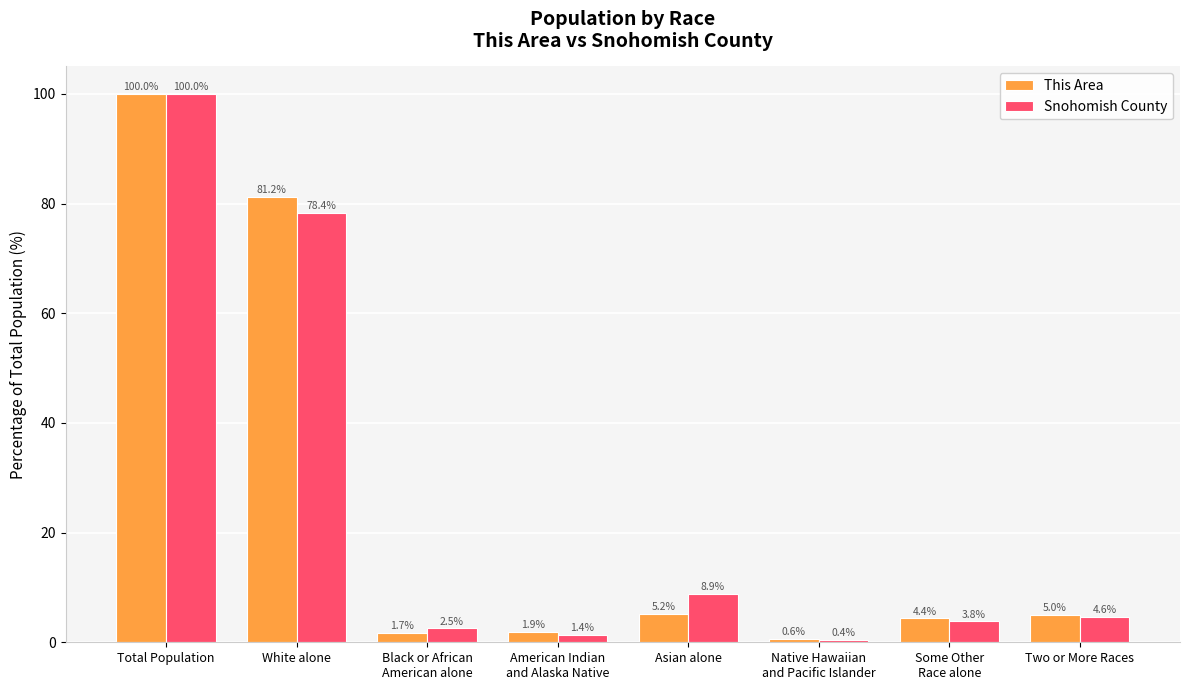

What value does the Snohomish County series have at Asian alone?

8.9